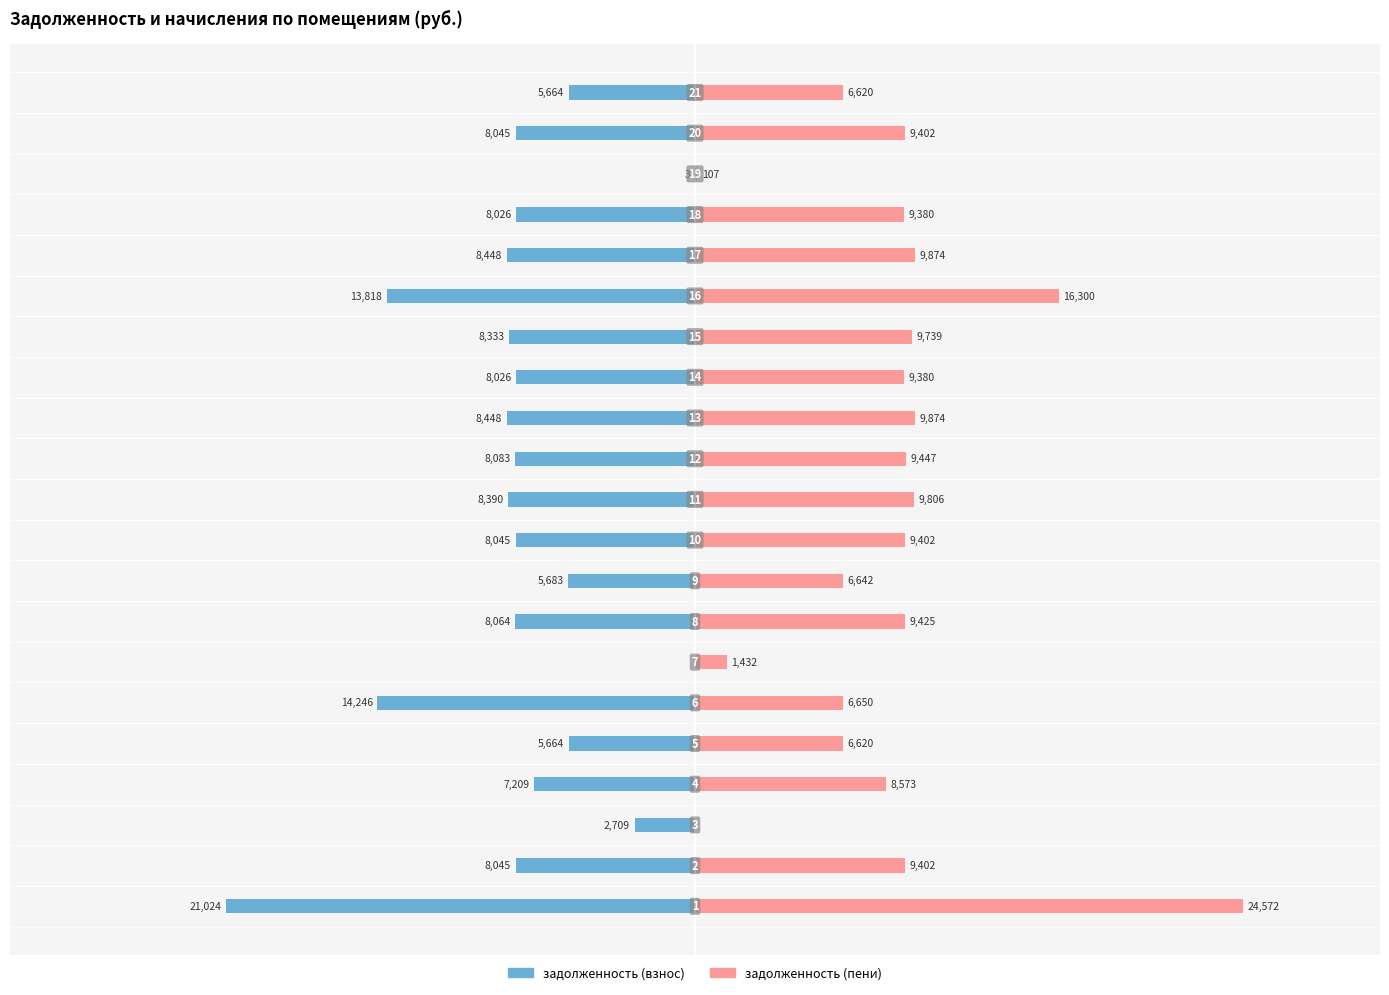

How many data points in задолженность (пени) are less than 9402?

10